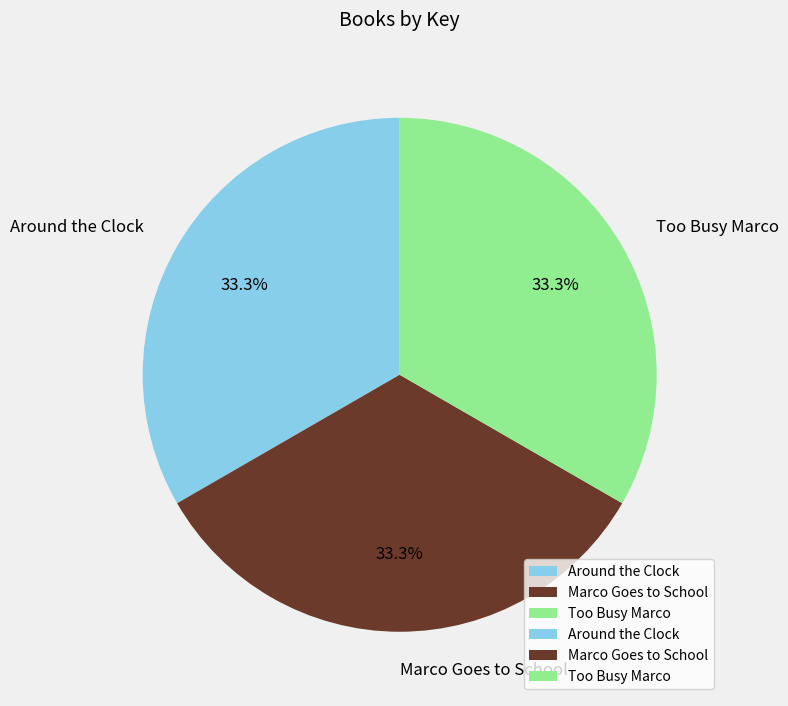

Count the number of slices in the pie.

3